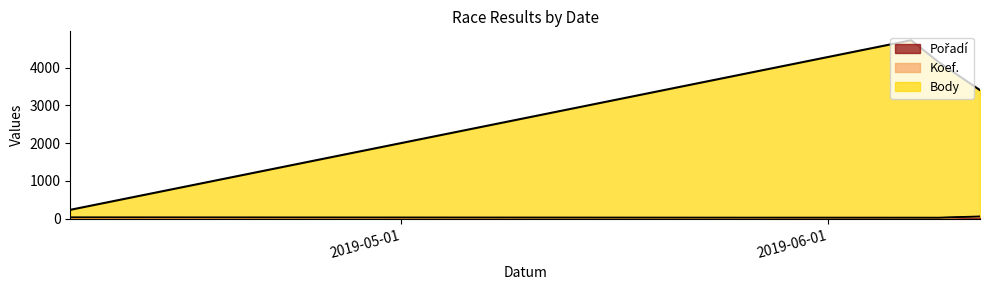

Does the chart have visible grid lines?

No